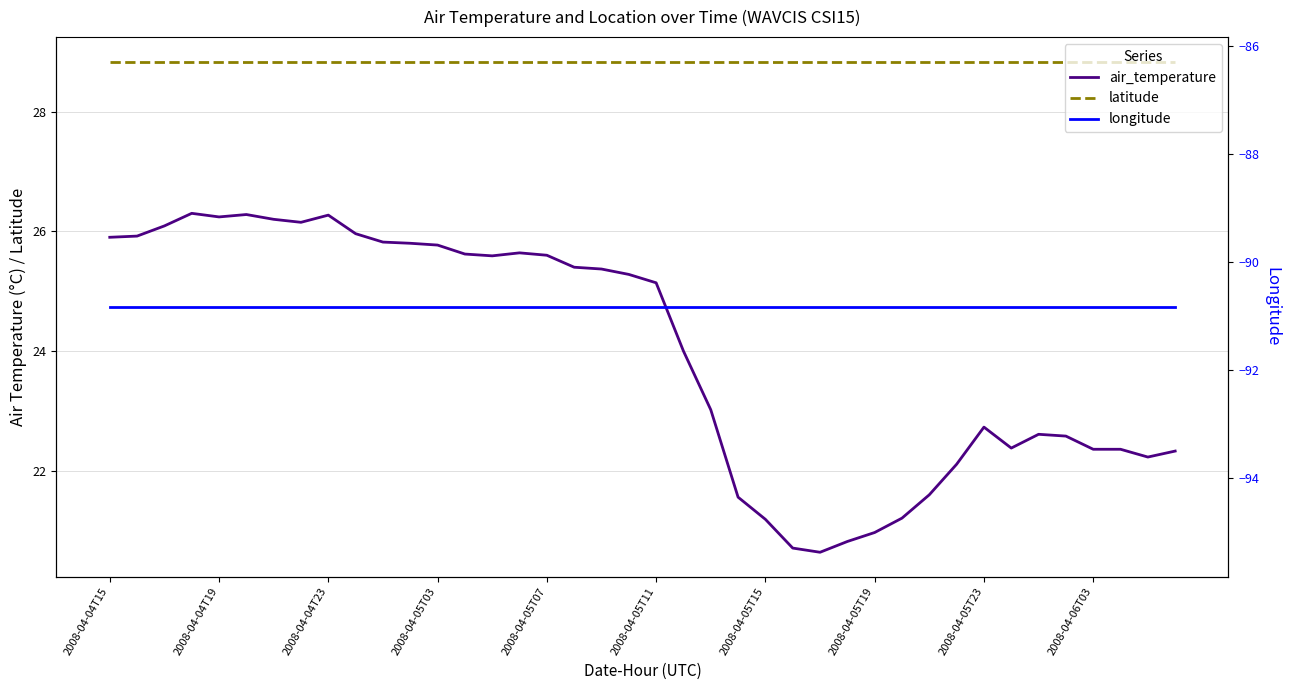

Is this an area chart (filled region under the line)?

No